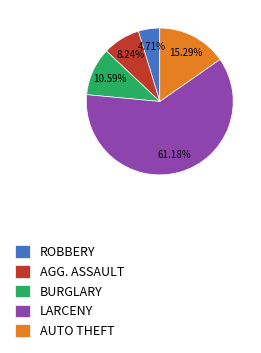

What is the majority slice?

LARCENY